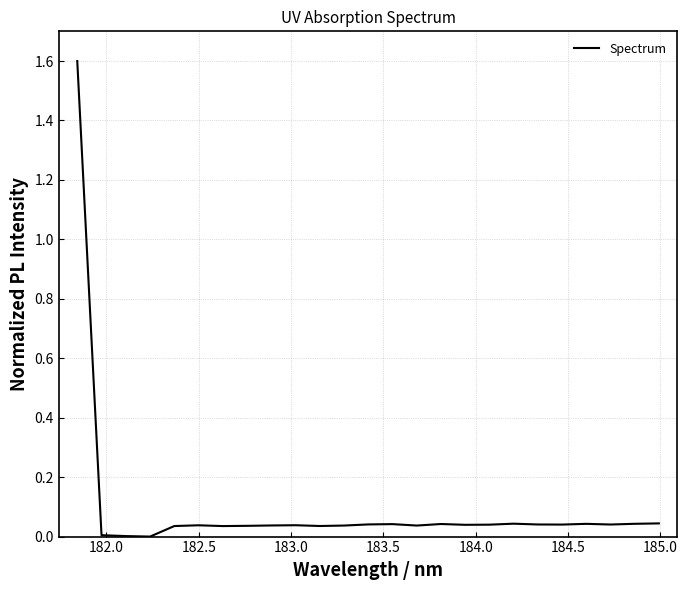

How many lines are shown in the chart?

1